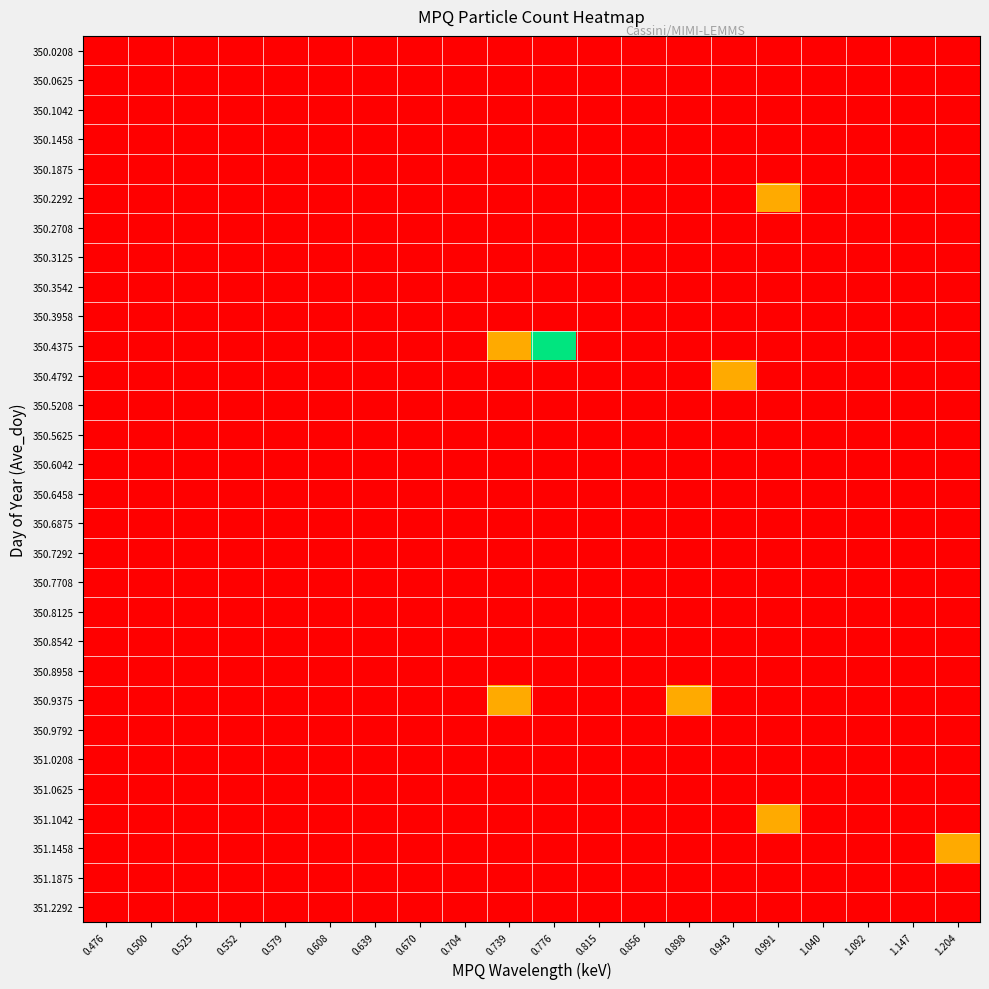

Which category has the lowest value across all series?

0.476